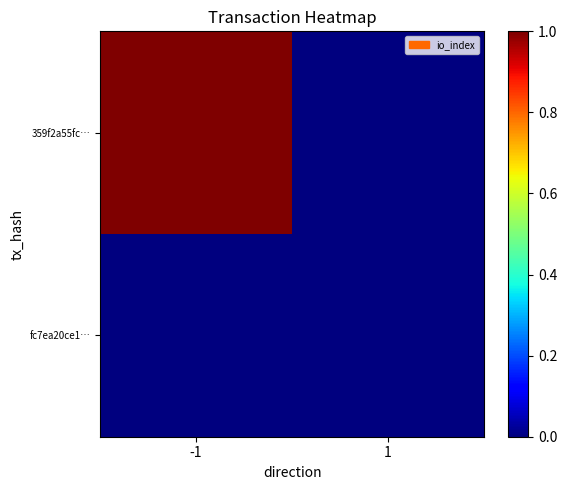

List the series in order of their peak value, highest first.

359f2a55fc…, fc7ea20ce1…